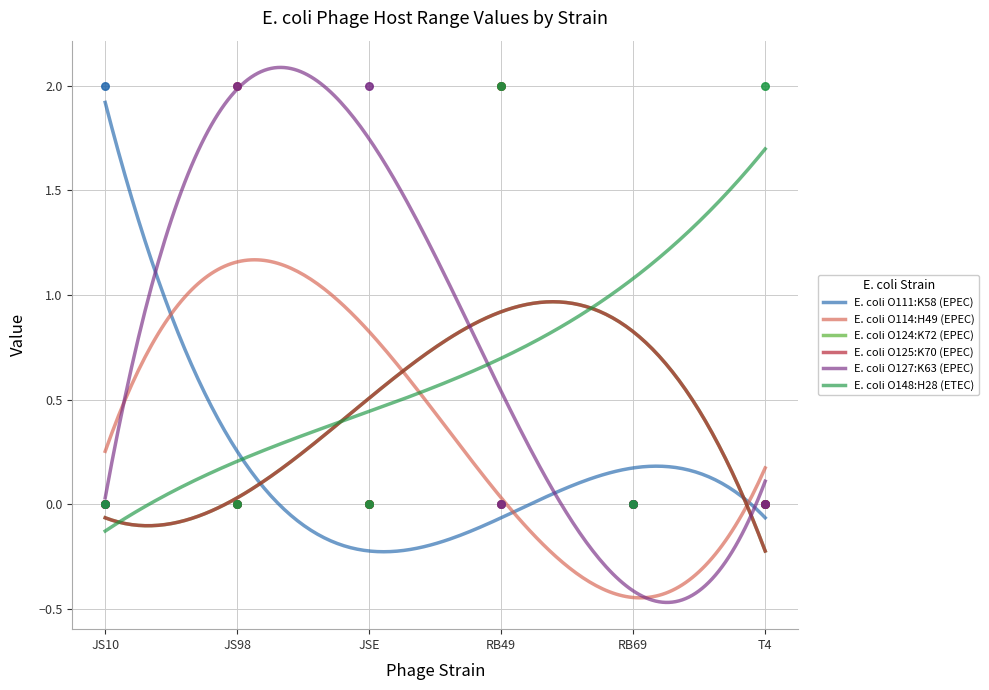

Which series has the widest spread of Y values?

E. coli O111:K58 (EPEC)